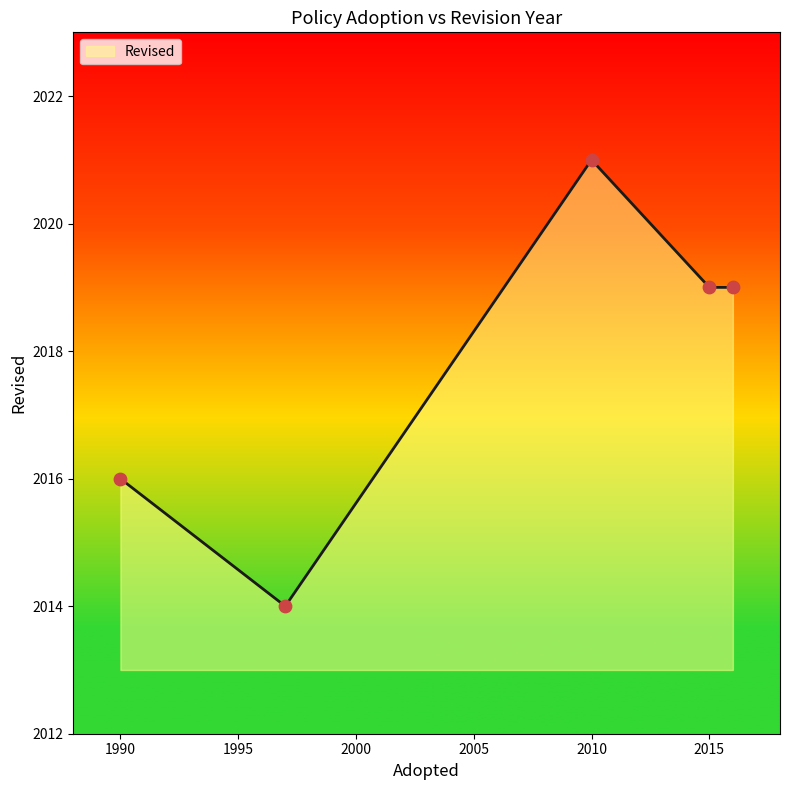

True or false: there are more than 0 points higher than both neighbors.

True